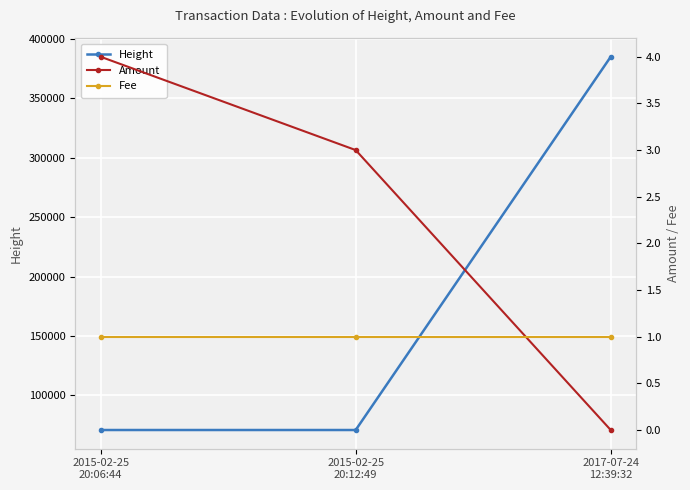

What position from the left is 2017-07-24
12:39:32?

3